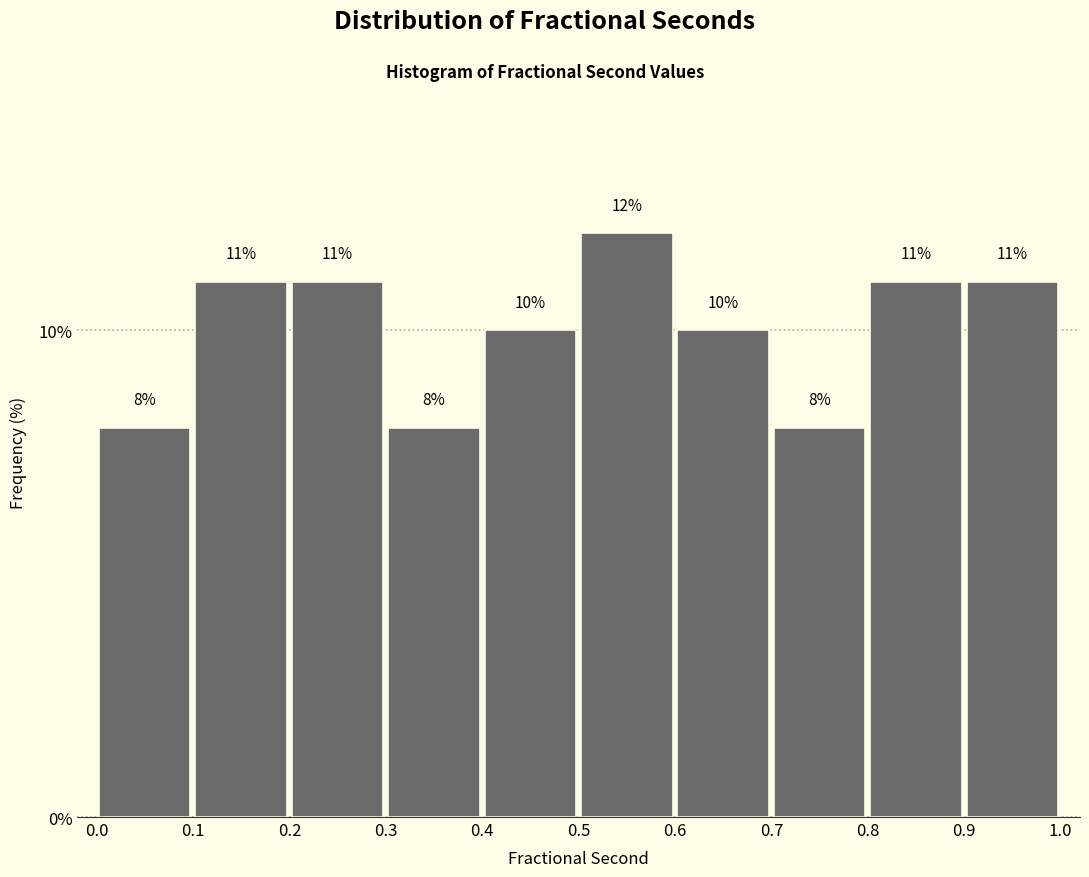

Reading left to right, list every bar in this chart as the range it spans on the x-axis followed by its height.

0.0 to 0.1: 8
0.1 to 0.2: 11
0.2 to 0.3: 11
0.3 to 0.4: 8
0.4 to 0.5: 10
0.5 to 0.6: 12
0.6 to 0.7: 10
0.7 to 0.8: 8
0.8 to 0.9: 11
0.9 to 1.0: 11